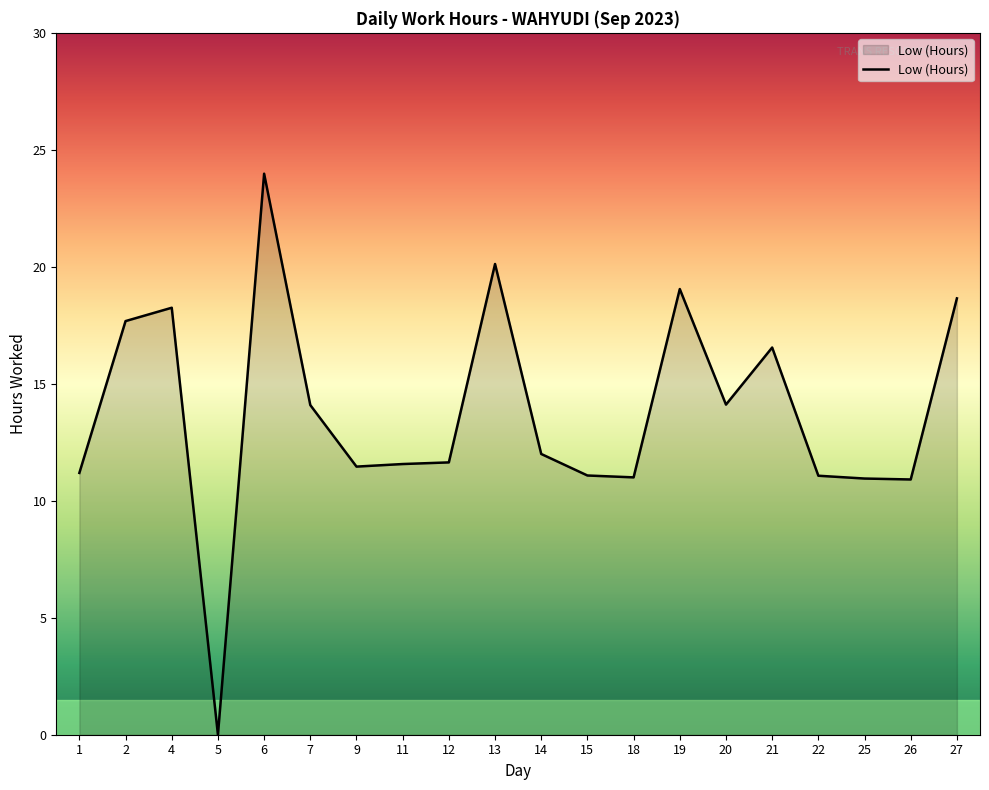

What is the sum of the values at 12 and 18?

22.6